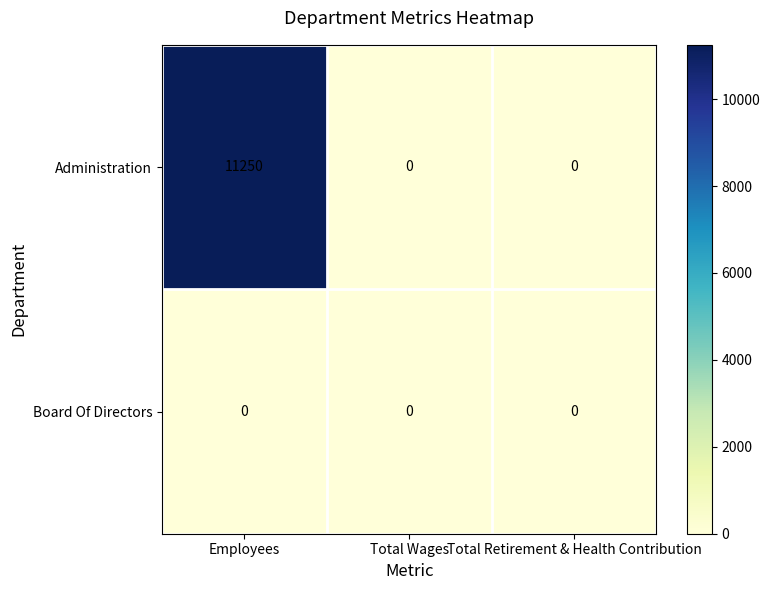

How many categories are shown in the chart?

3